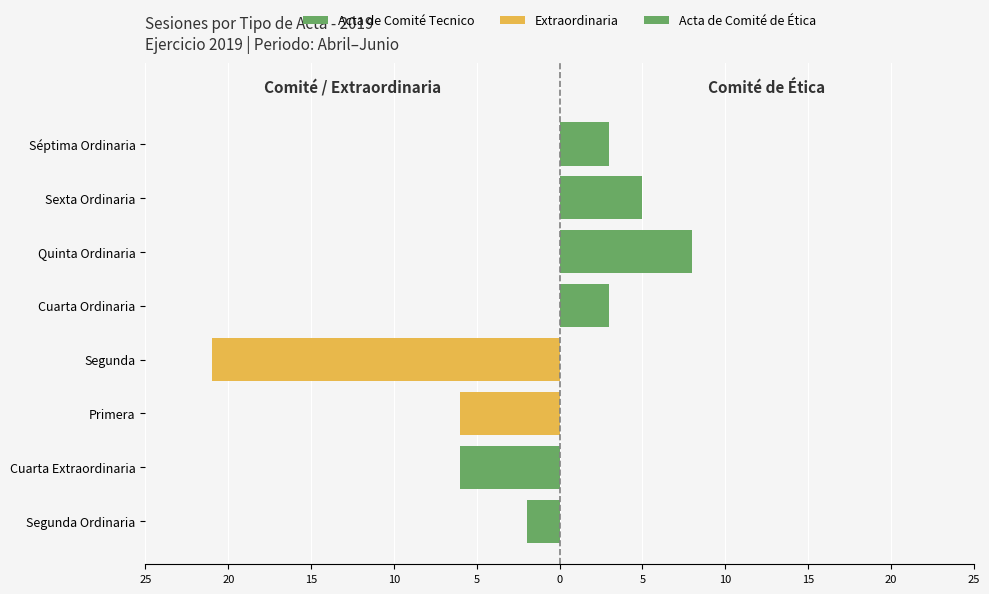

Reading left to right, what are all the values shown in this chart?

Acta de Comité Tecnico: -2	-6	0	0	0	0	0	0
Extraordinaria: 0	0	-6	-21	0	0	0	0
Acta de Comité de Ética: 0	0	0	0	3	8	5	3